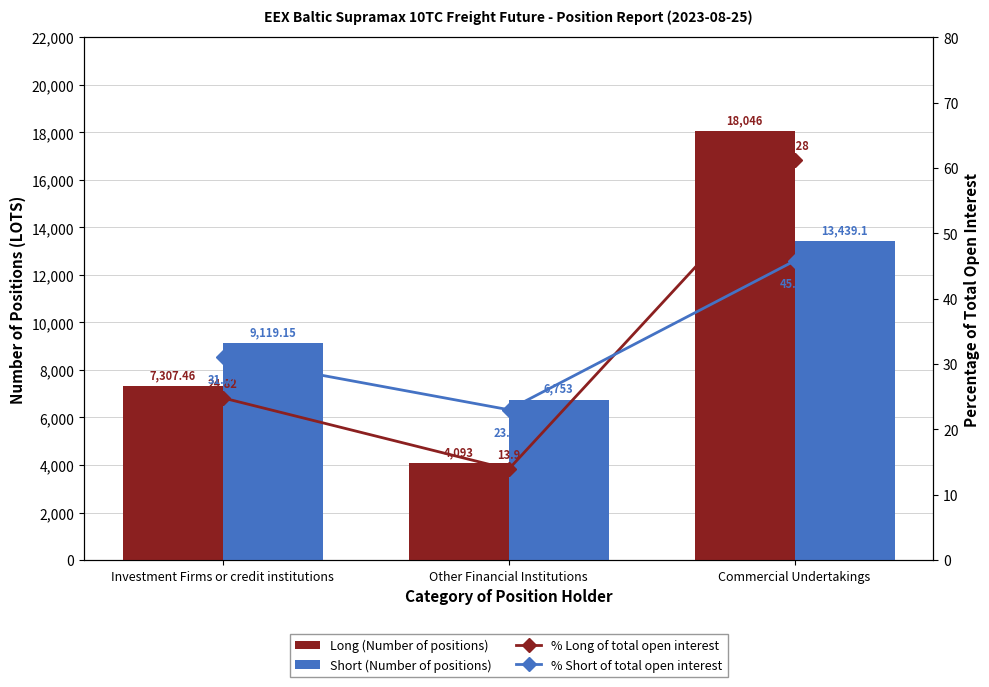

Which category has the highest value in the % Long of total open interest series?

Commercial Undertakings